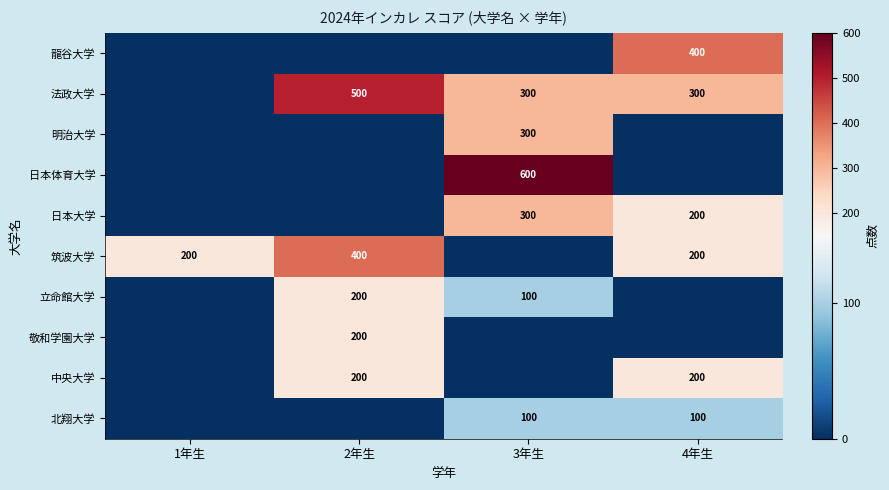

Is it true that 日本大学 equals 133 at 4年生?

False